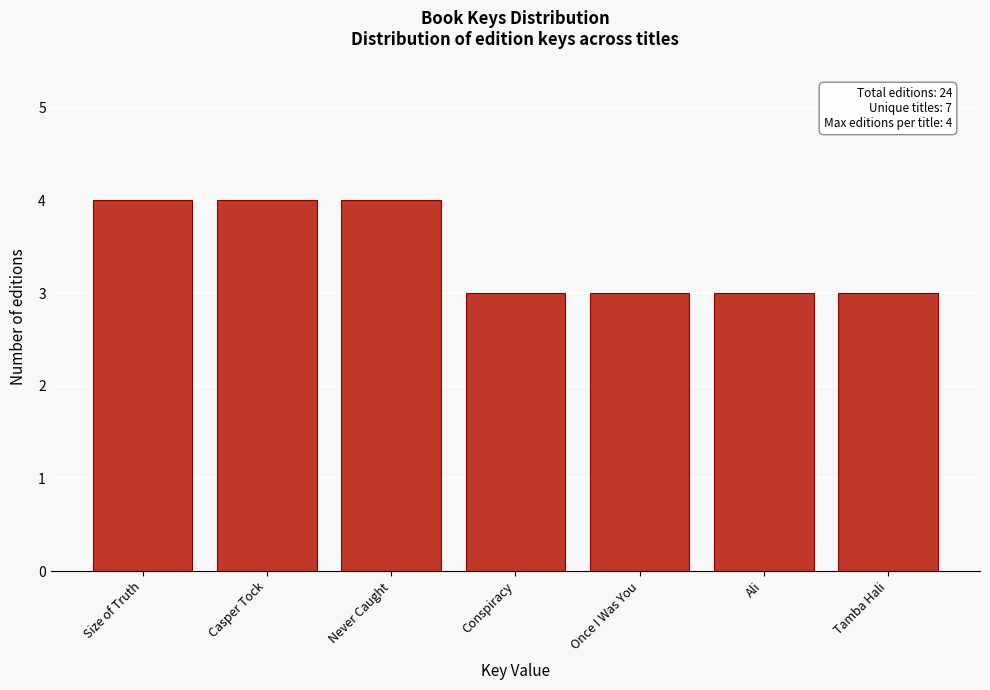

Reading right to left, what are all the values shown in this chart?

3	3	3	3	4	4	4